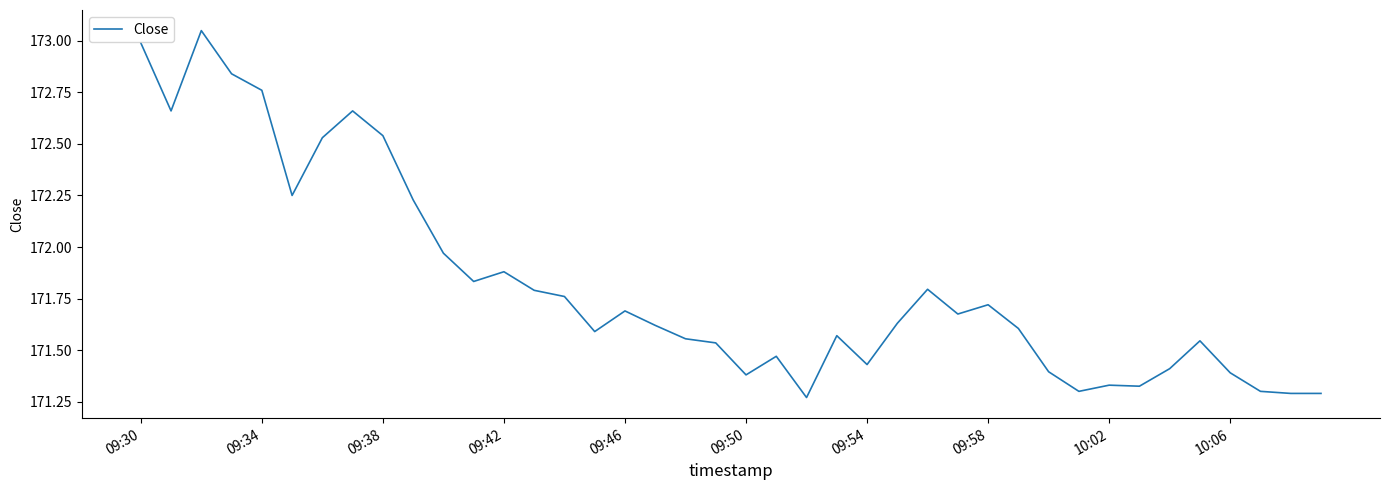

What is the difference between the maximum and minimum values?

1.8